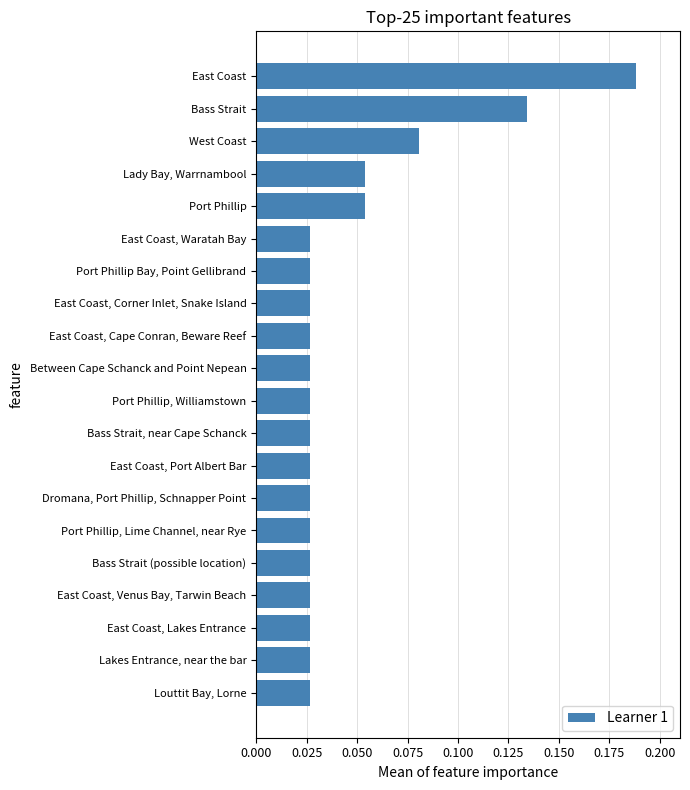

What is the sum of all values?

0.9